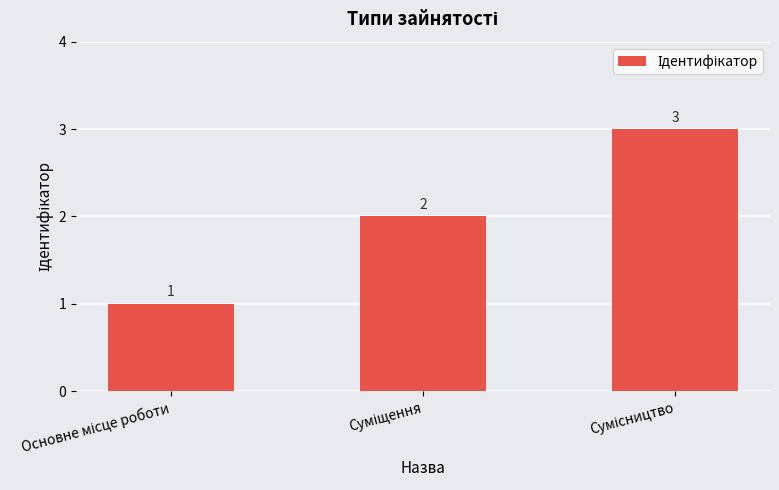

What is the difference between the second highest and minimum values?

1